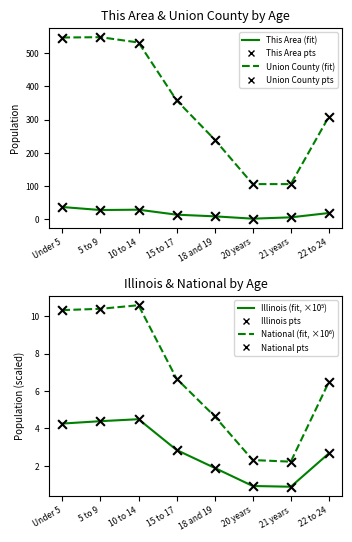

Which series has the largest total across all categories?

Union County